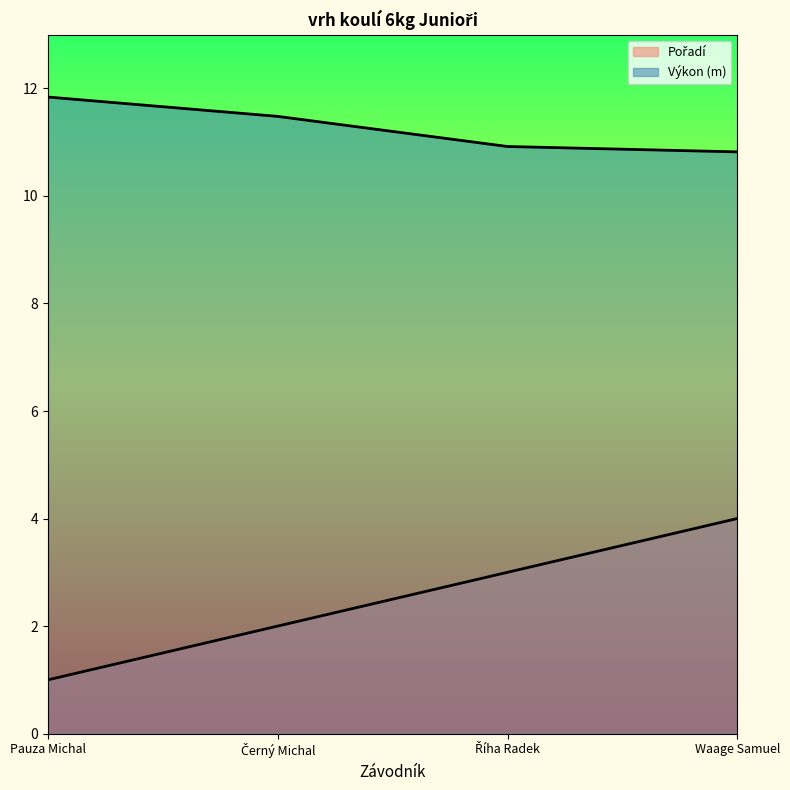

What is the sum of the Výkon values at Waage Samuel and Říha Radek?

21.7